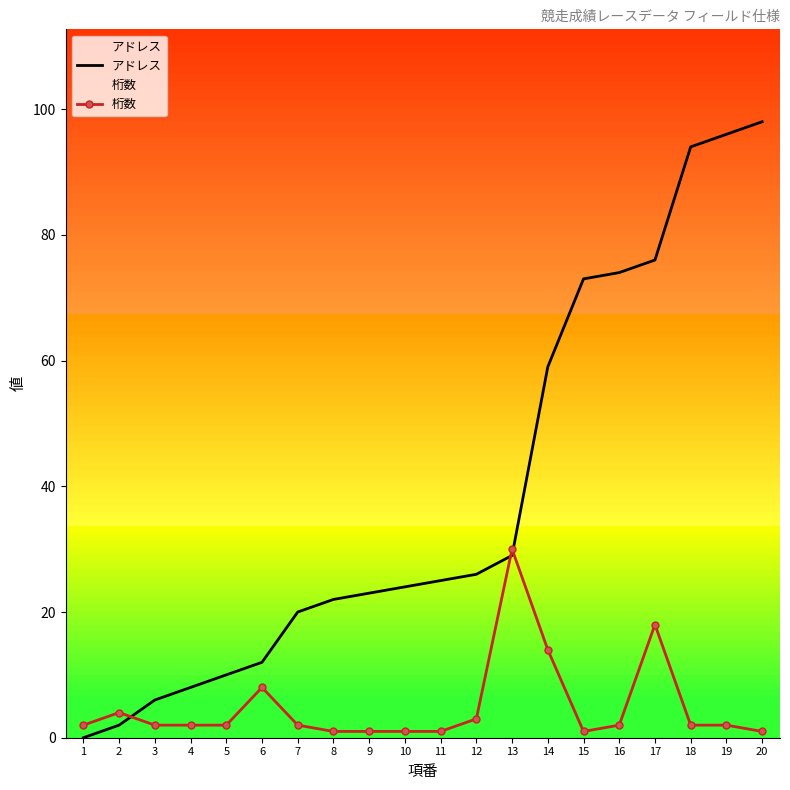

Which category has the lowest value in the 桁数 series?

8